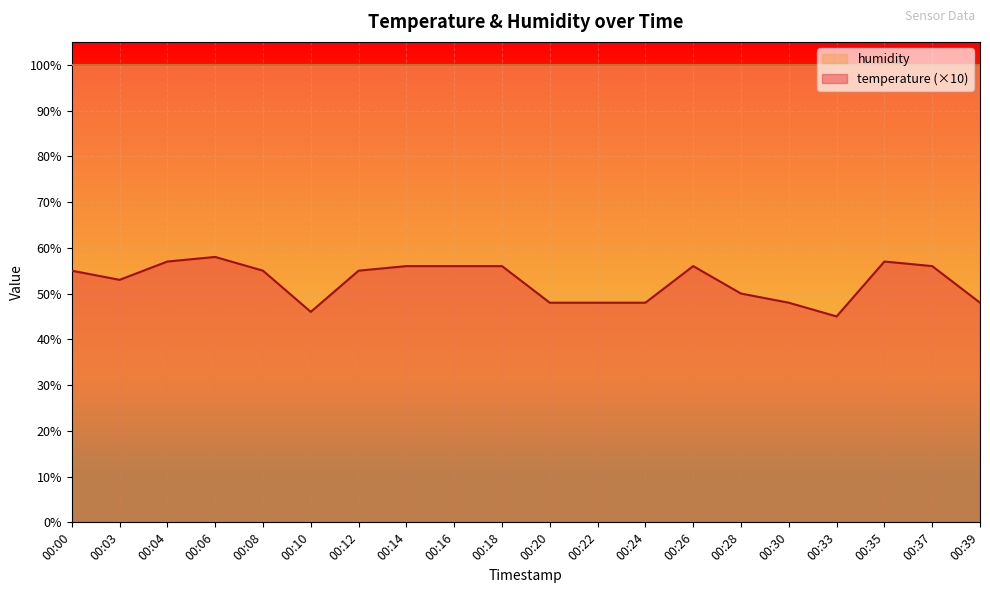

What is the minimum value shown in the chart?

45.0